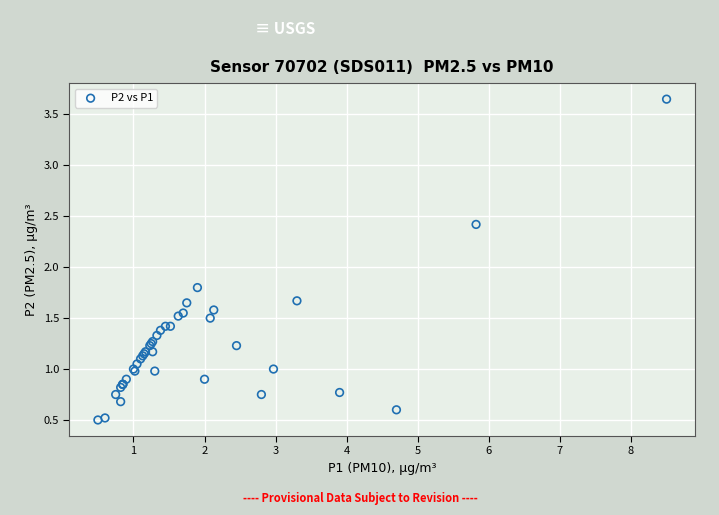

What Y value in the scatter plot is closest to 2?

1.8